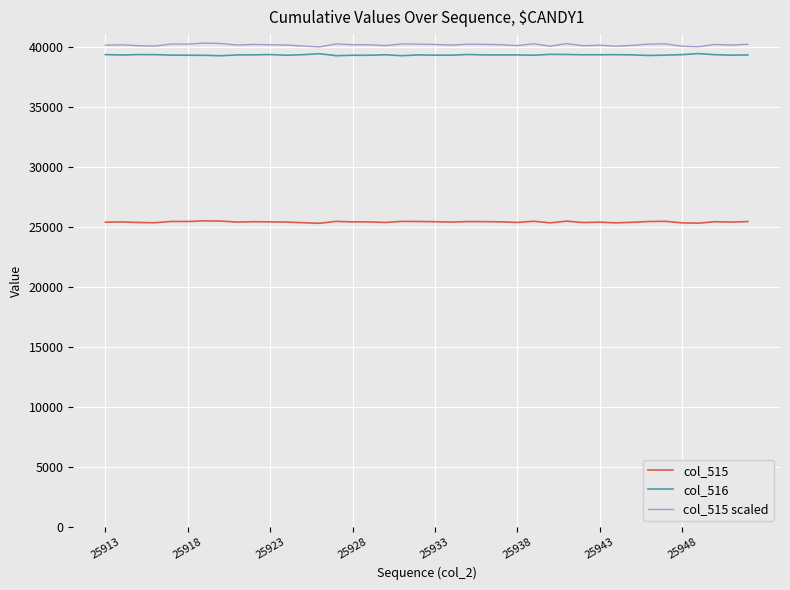

What is the lowest value of the col_515 series?

25324.0